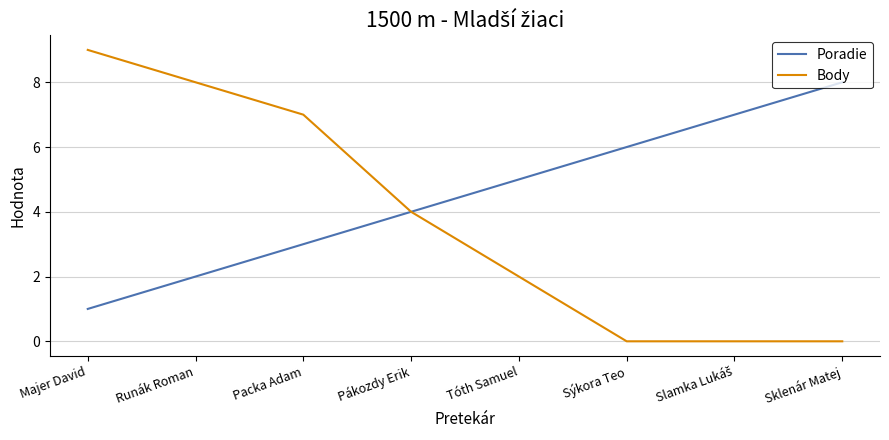

Reading left to right, transcribe all the data shown in this chart.

Poradie: 1	2	3	4	5	6	7	8
Body: 9	8	7	4	2	0	0	0